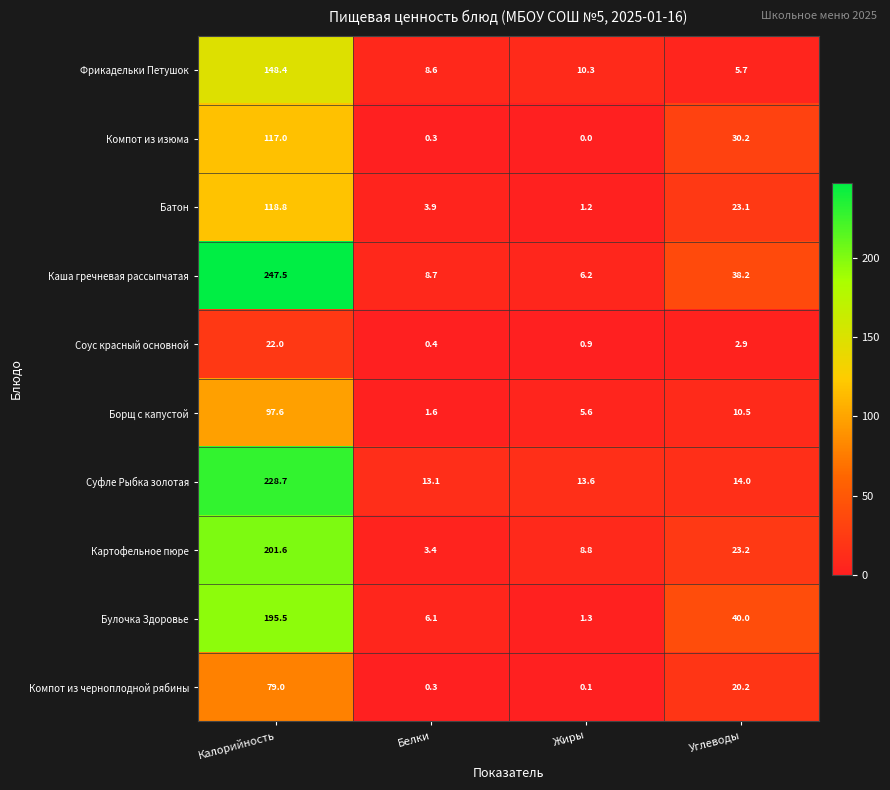

At which category is the sum across all series the highest?

Калорийность